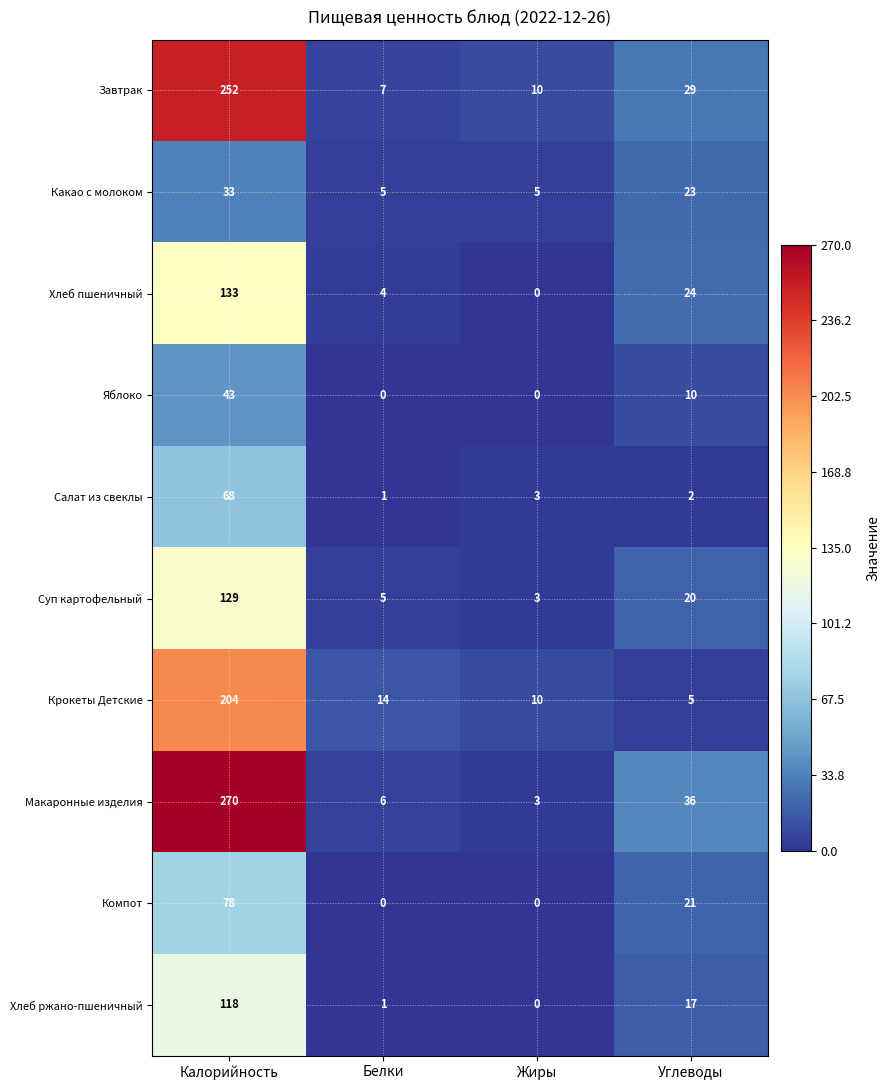

What is the greatest value displayed?

270